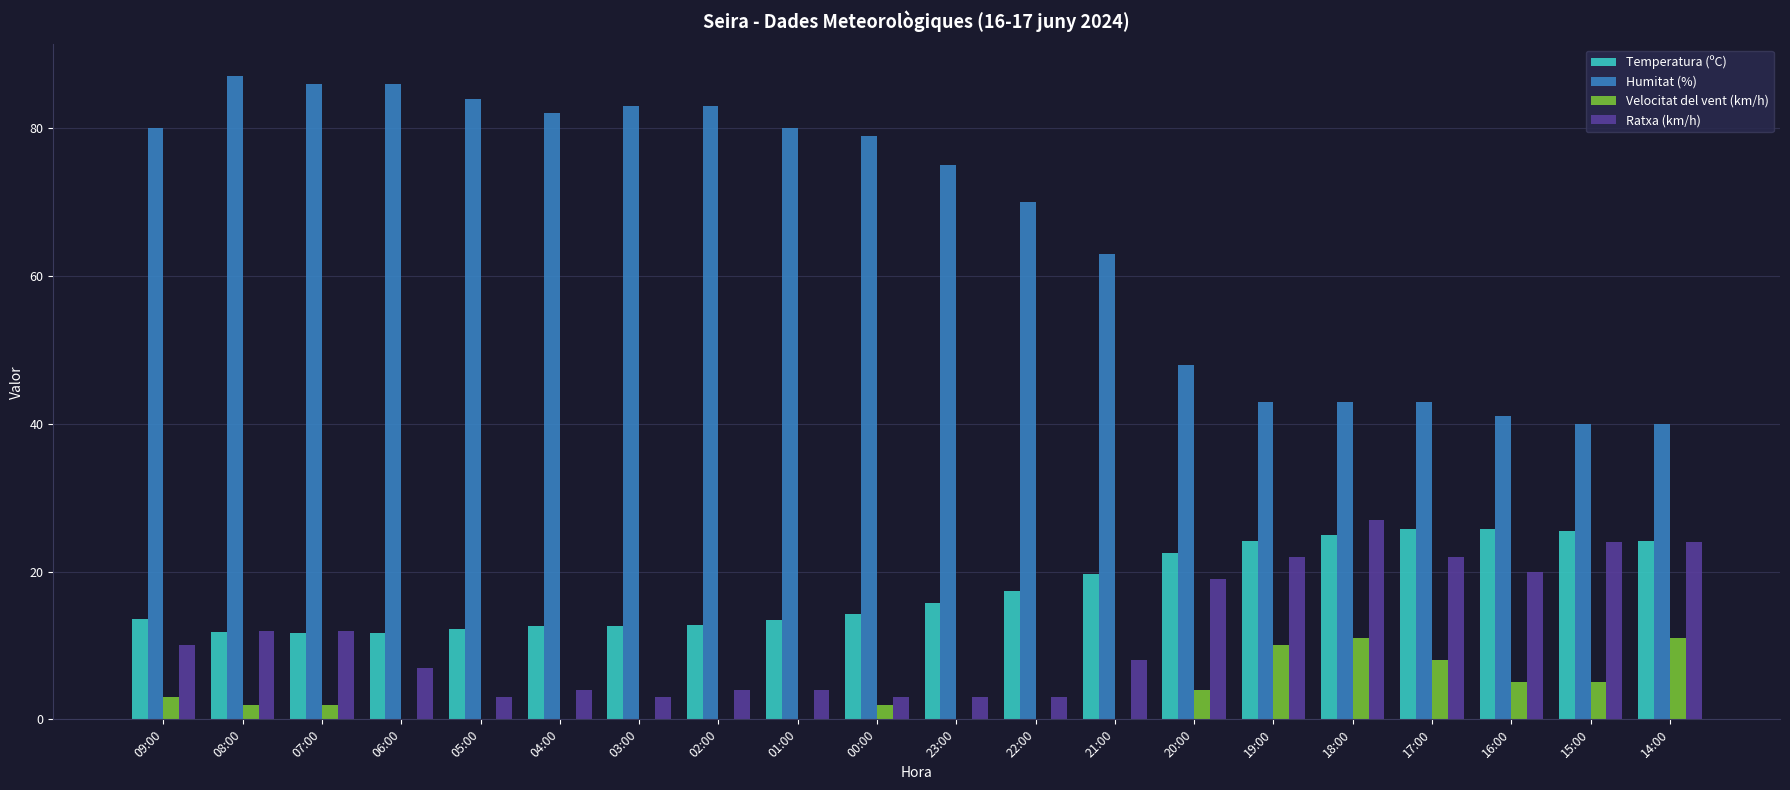

What is the difference between the Velocitat del vent (km/h) values at 09:00 and 08:00?

1.0